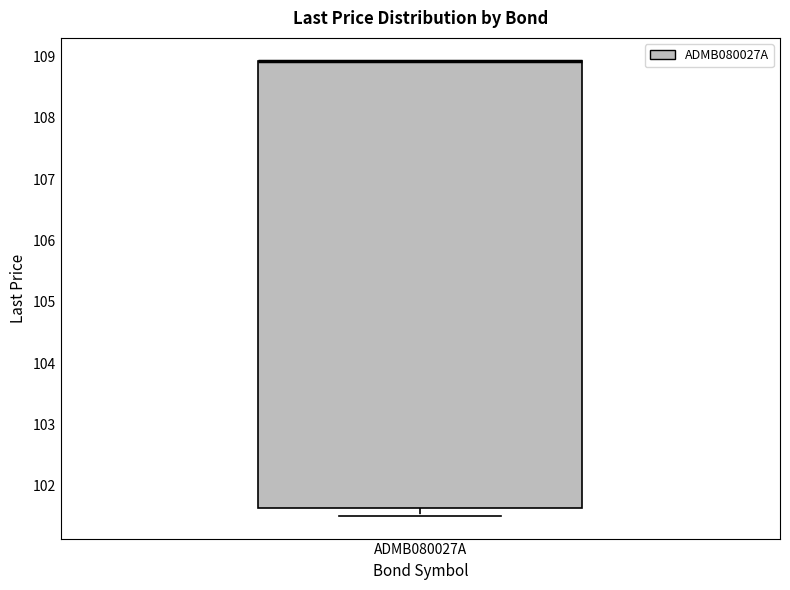

Read this box plot against the y-axis: the position of the median line, the range covered by the box, and the ends of both whiskers. The values are not printed on the chart, so give them approximately, as read against the axis.

median 108.9 (drawn on the box's upper edge), box 101.6 to 108.9, whiskers 101.5 to 108.9